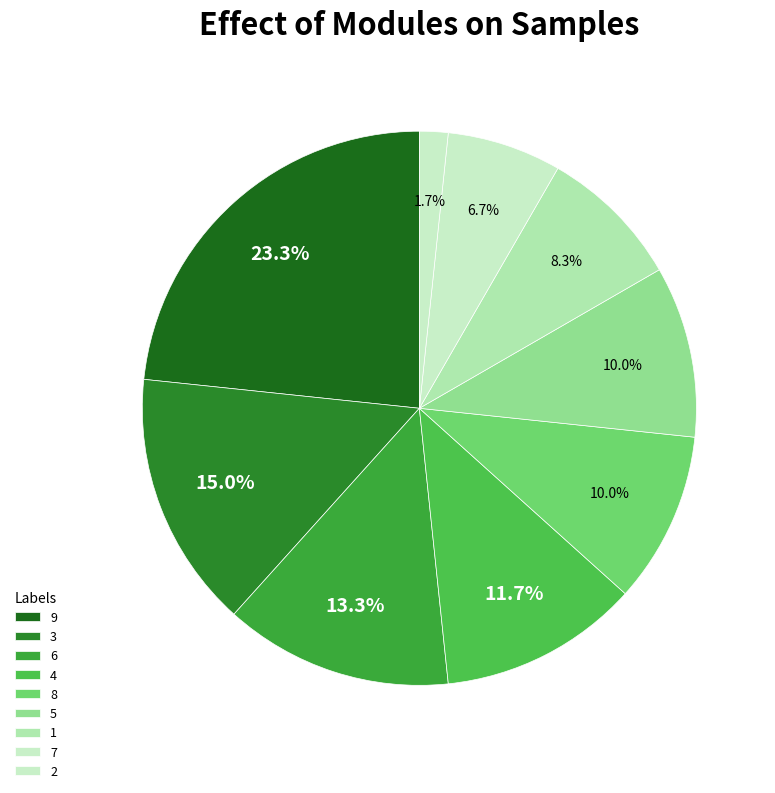

Count the number of slices in the pie.

9